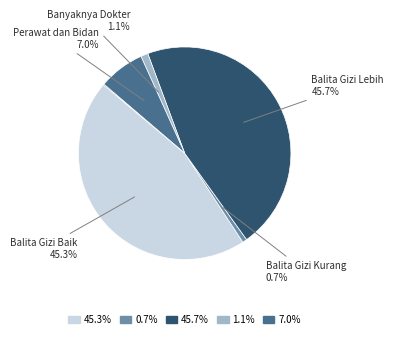

Is there any slice that represents more than half of the pie?

No